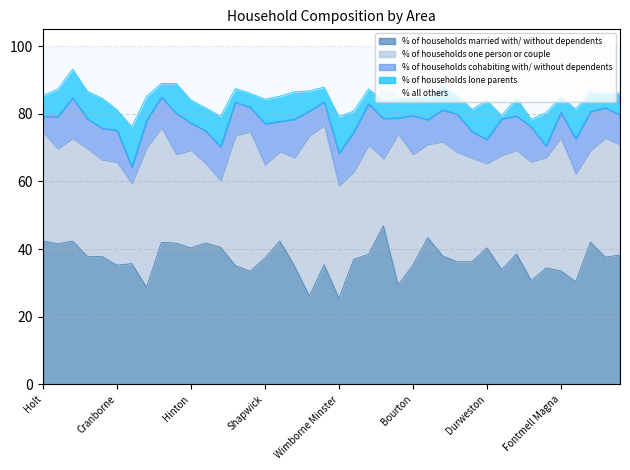

Read the % of households married with/ without dependents value at Compton Abbas.

36.3